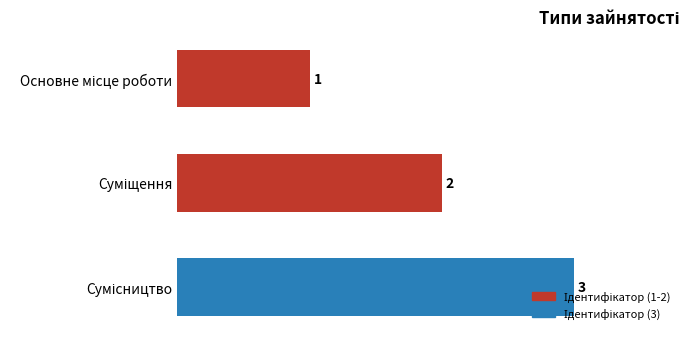

Count the values in the range 1 to 3.

3